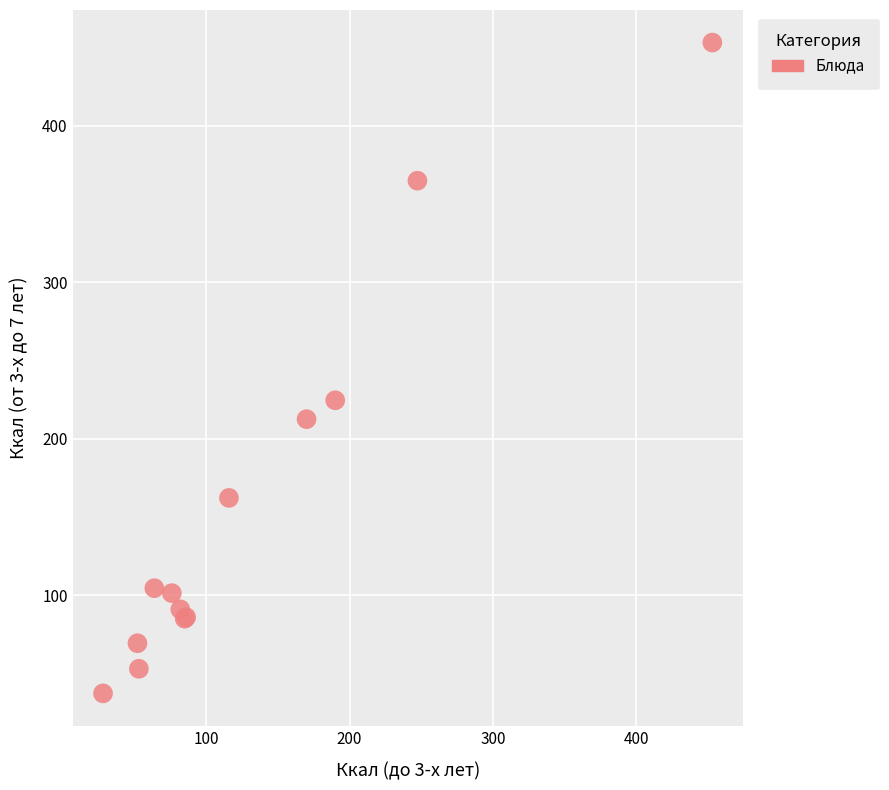

What Y value in the scatter plot is closest to 245?

224.6